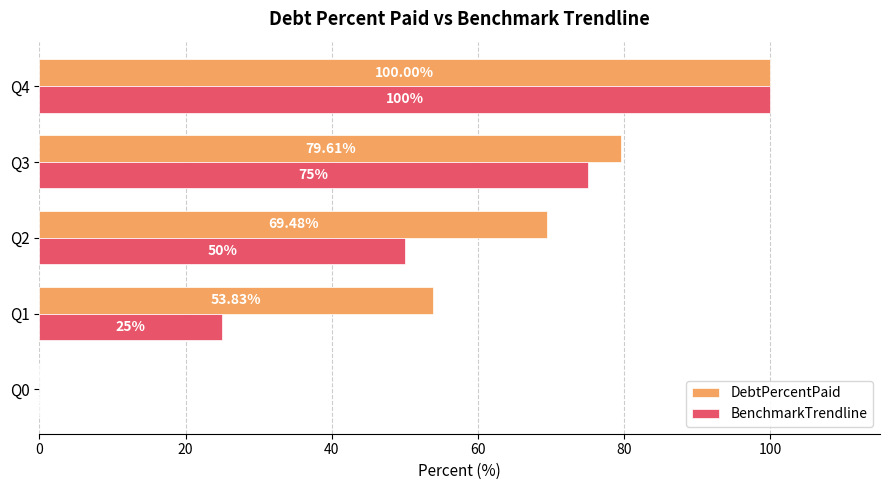

Is the value of DebtPercentPaid at Q0 greater than the value of BenchmarkTrendline at Q4?

No